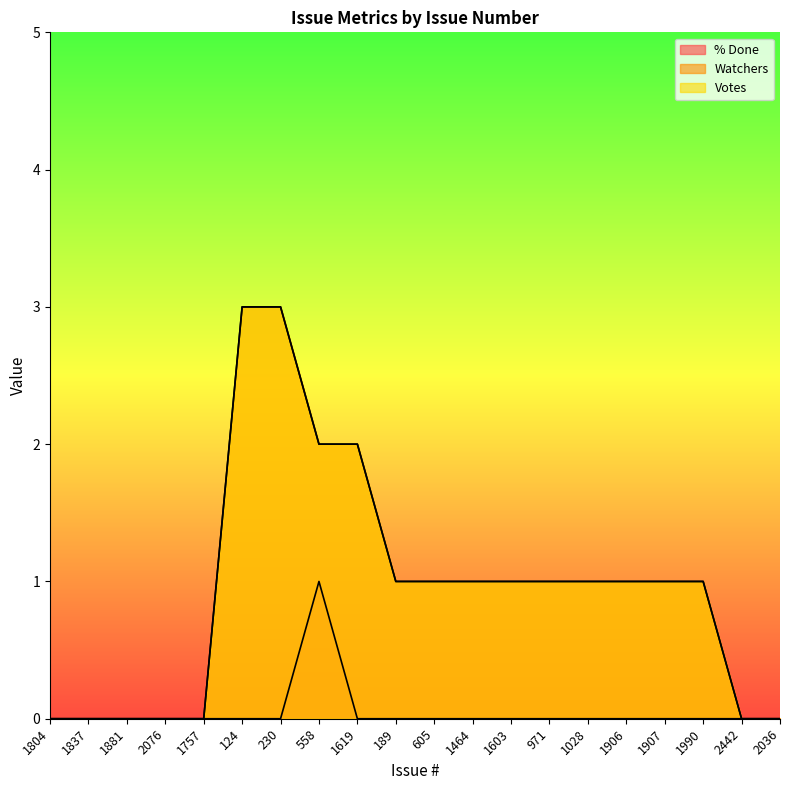

What are all the series names shown in the legend?

% Done, Watchers, Votes